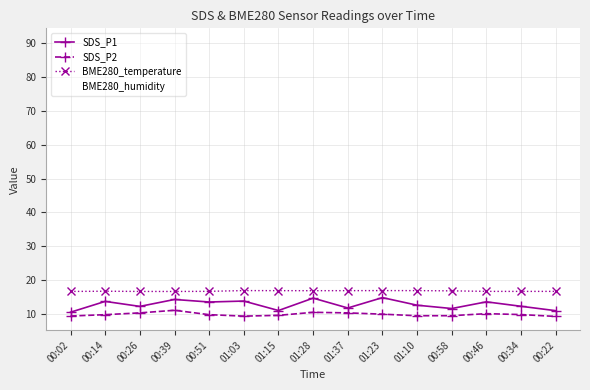

What is the value of the SDS_P2 point at the 11th from the left?

9.4